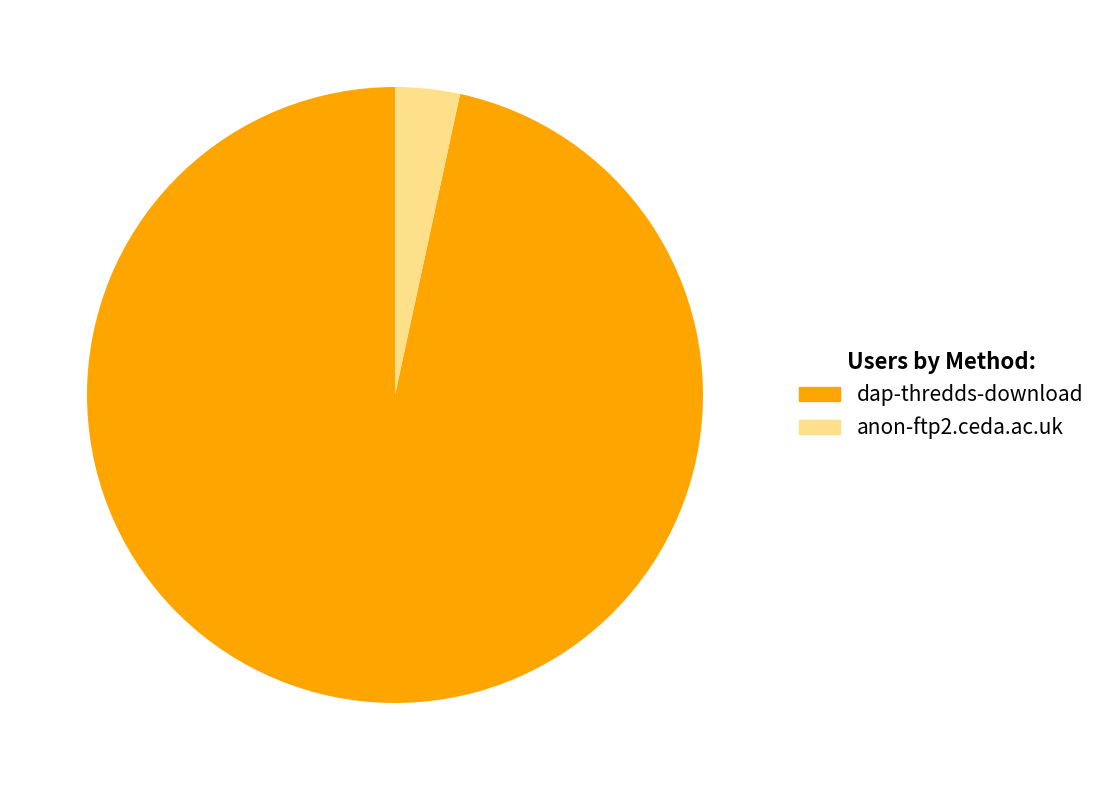

The dap-thredds-download slice represents 89% of the pie. True or false?

False